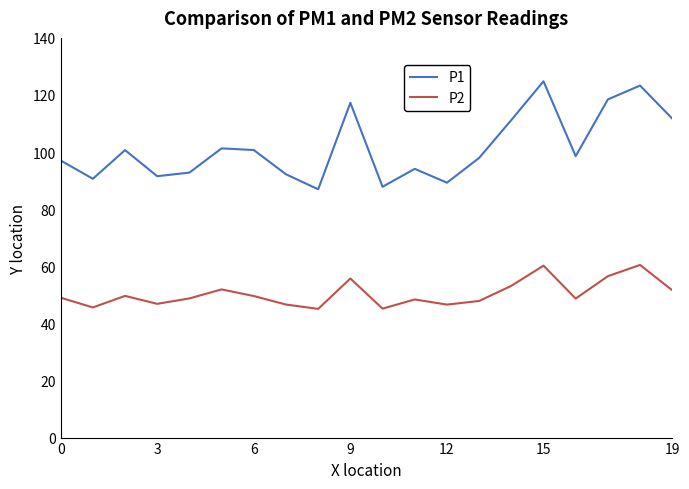

What is the difference between the maximum and minimum values in the P2 series?

15.4